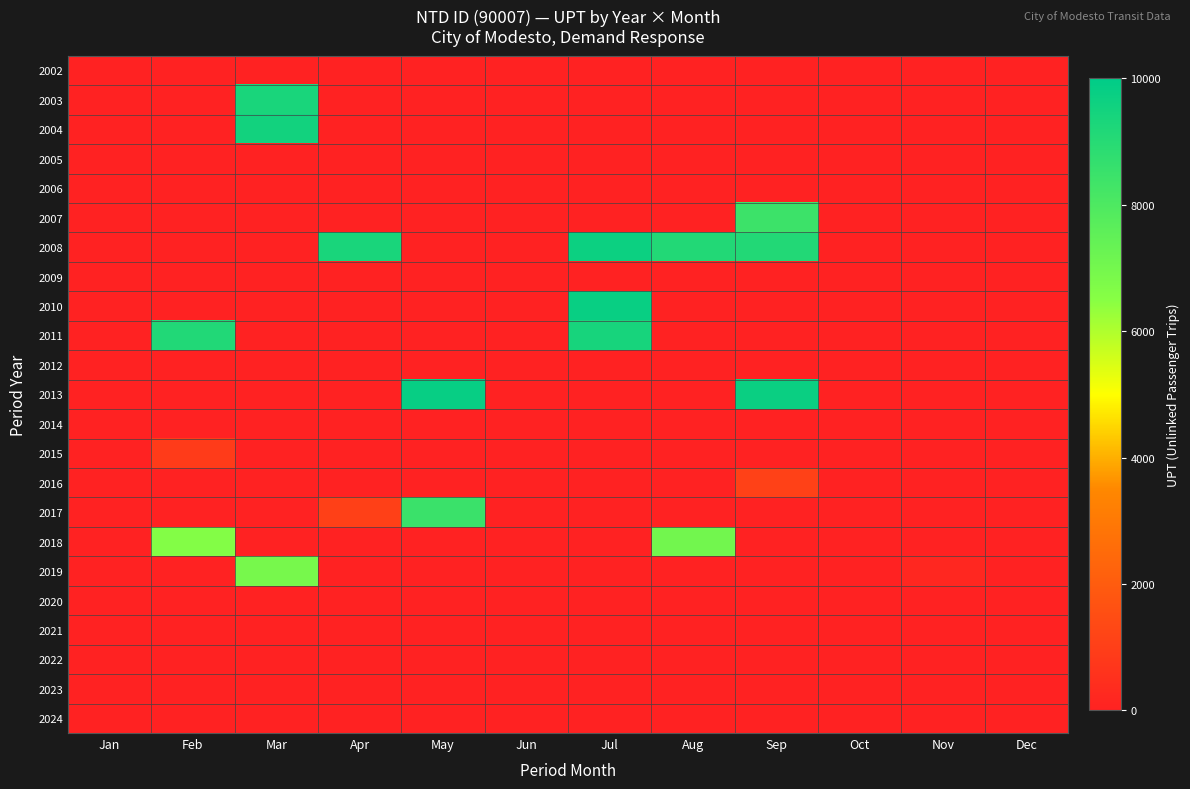

At which category is the sum across all series the highest?

Jul